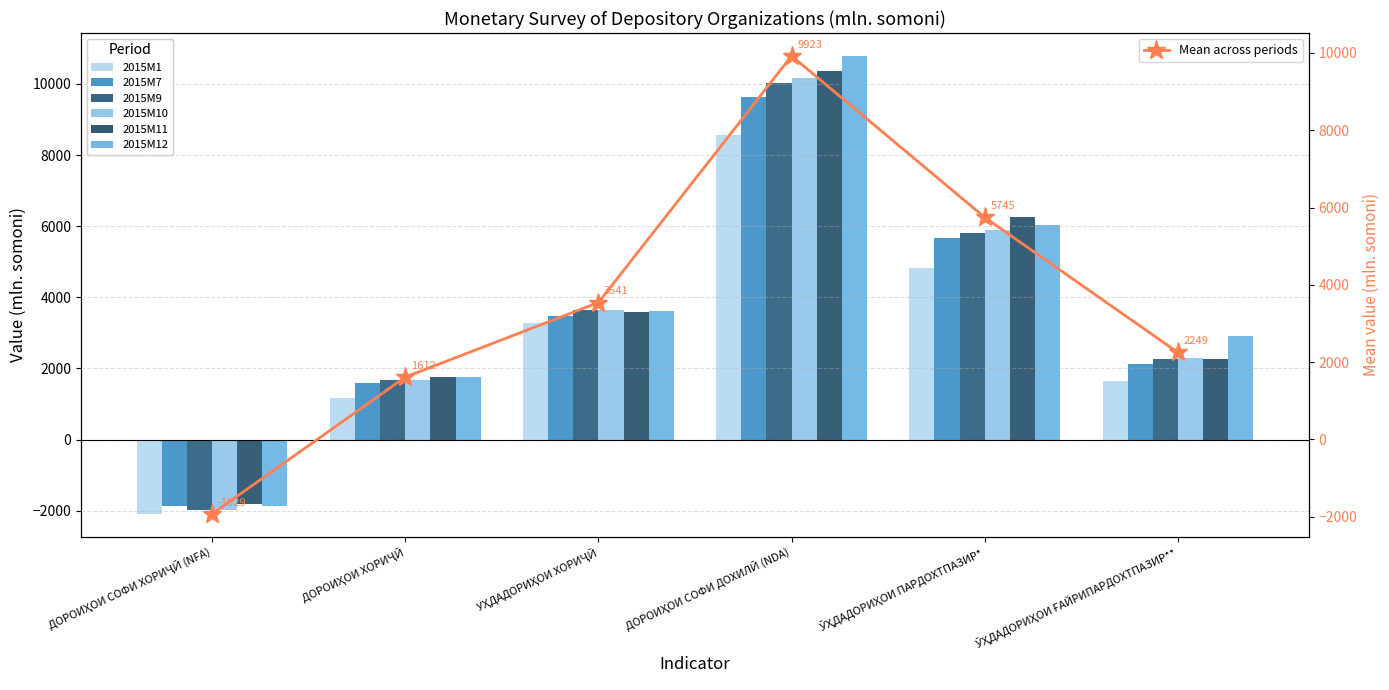

At which label is 2015M10 closest to 4095?

УҲДАДОРИҲОИ ХОРИҶӢ